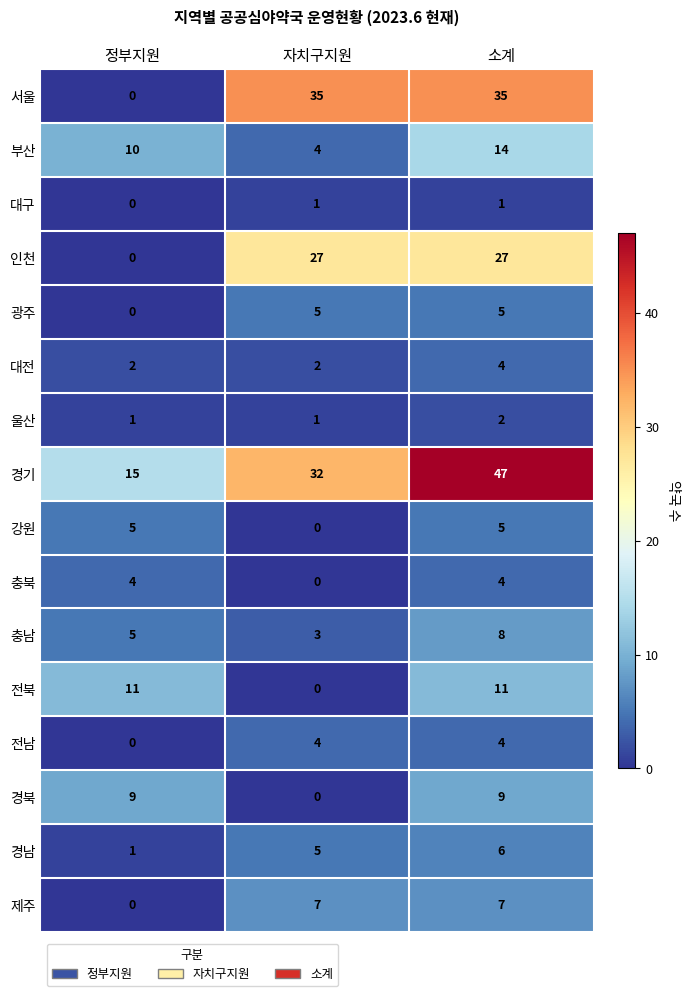

What is the highest value of the 전남 series?

4